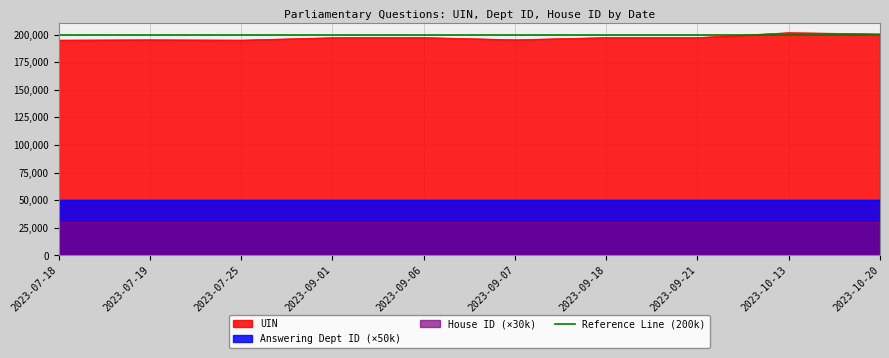

What is the total value across all series at 2023-07-18?

194954